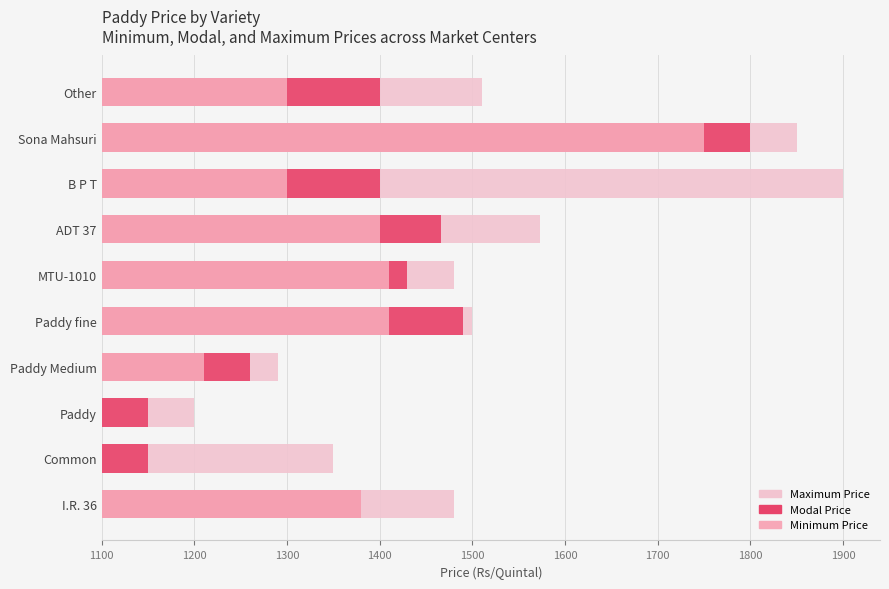

Is the value of Minimum Price at B P T greater than the value of Maximum Price at Paddy fine?

No